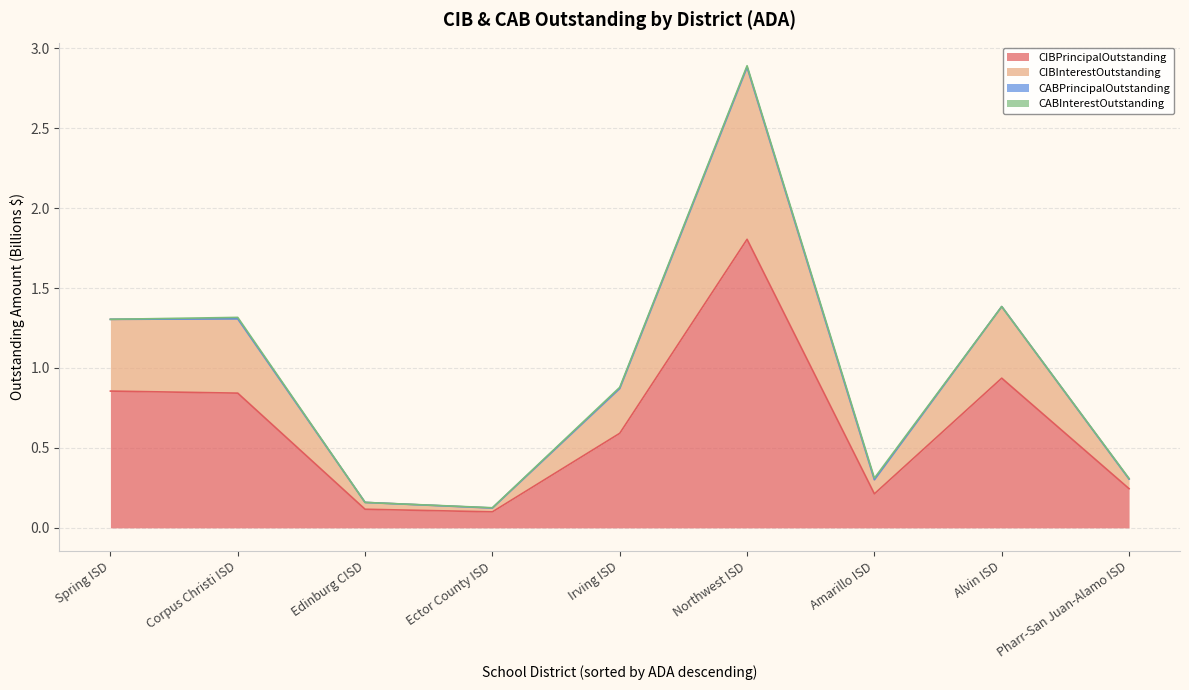

How many interior local valleys does the CIBPrincipalOutstanding series have?

2